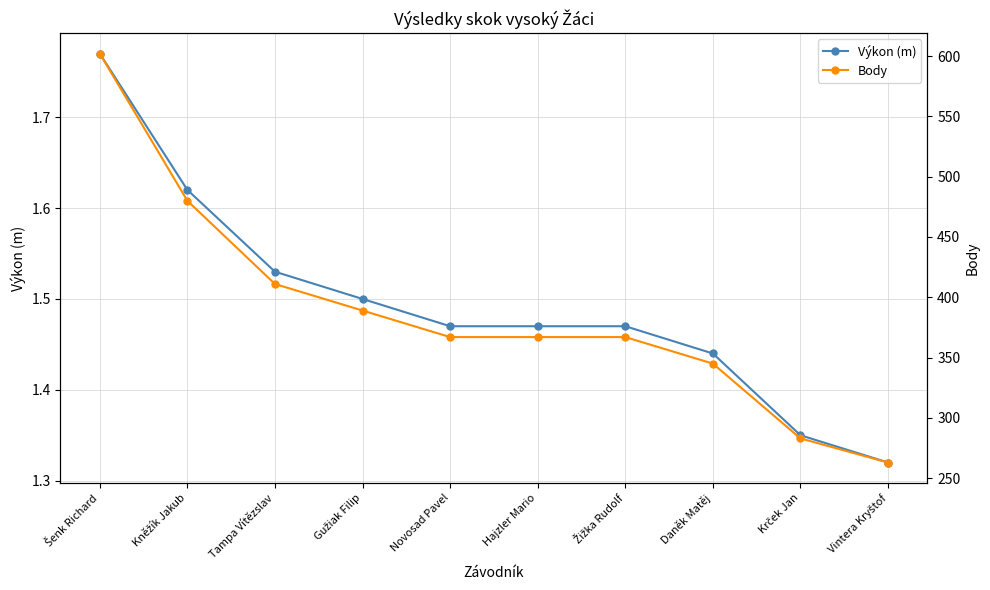

What is the minimum value for Body?

263.0